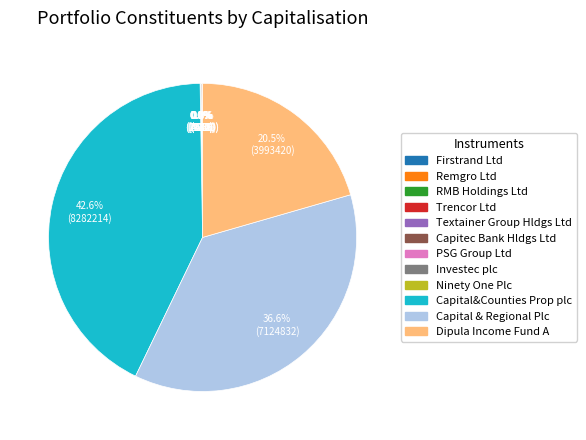

Which category has the biggest portion of the pie?

Capital&Counties Prop plc